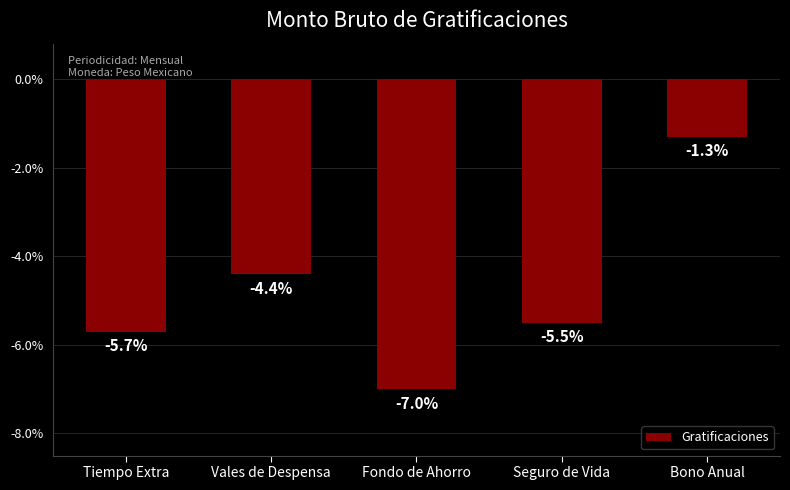

What is the difference between the second highest and second lowest values?

1.3